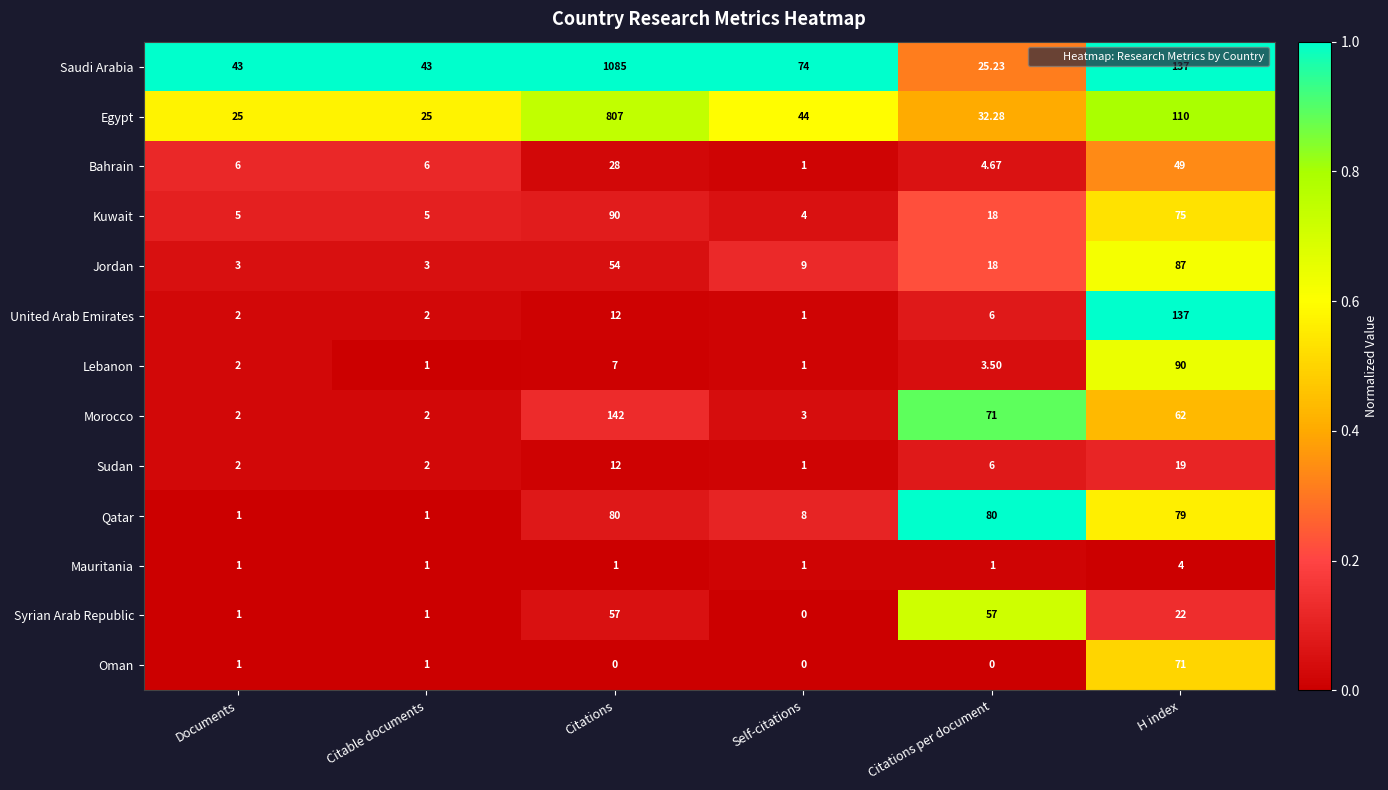

Is the value of Morocco at Citable documents greater than the value of Jordan at Citations?

No